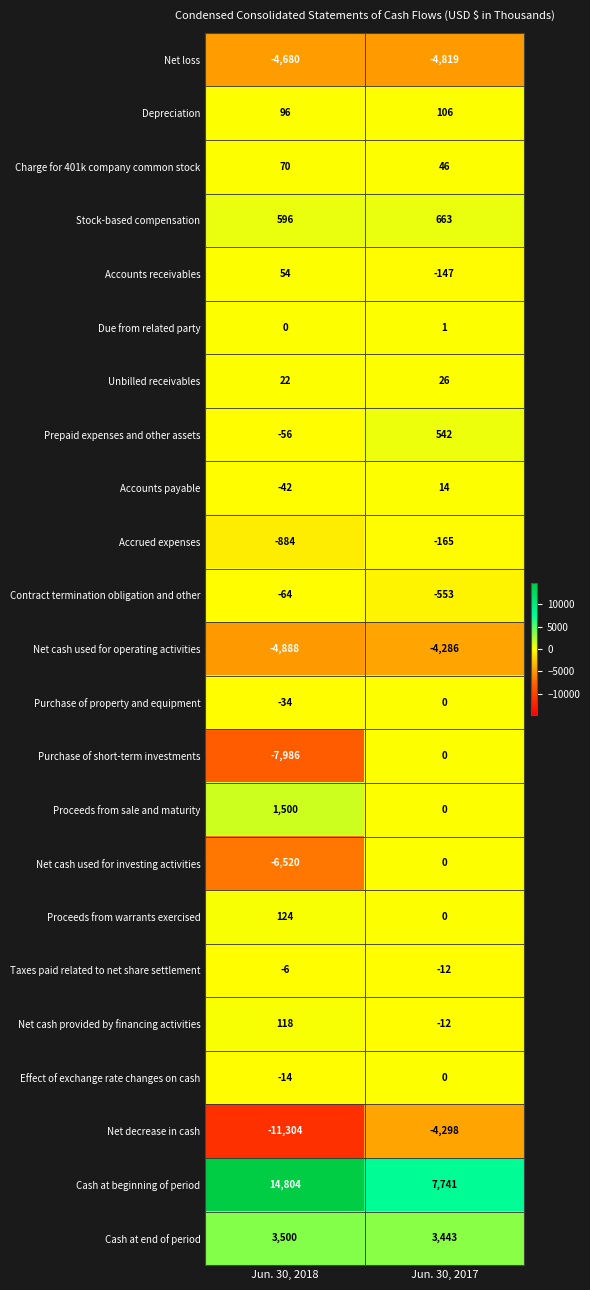

Rank the categories by Due from related party value from highest to lowest.

Jun. 30, 2017, Jun. 30, 2018